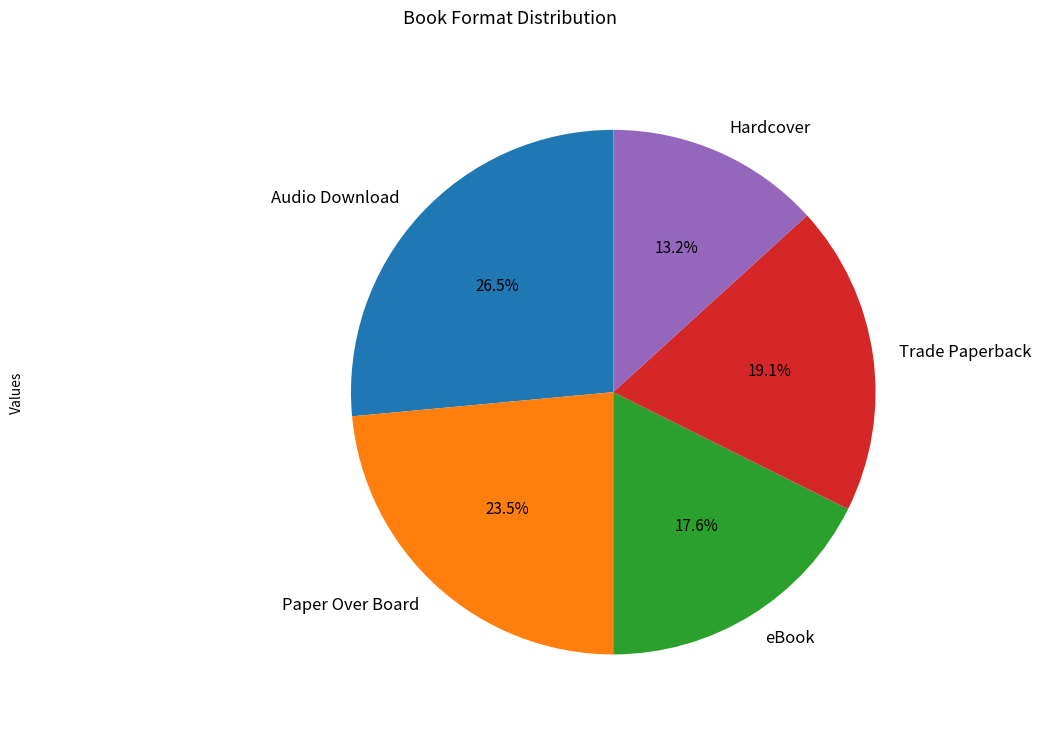

How many slices are in this pie chart?

5